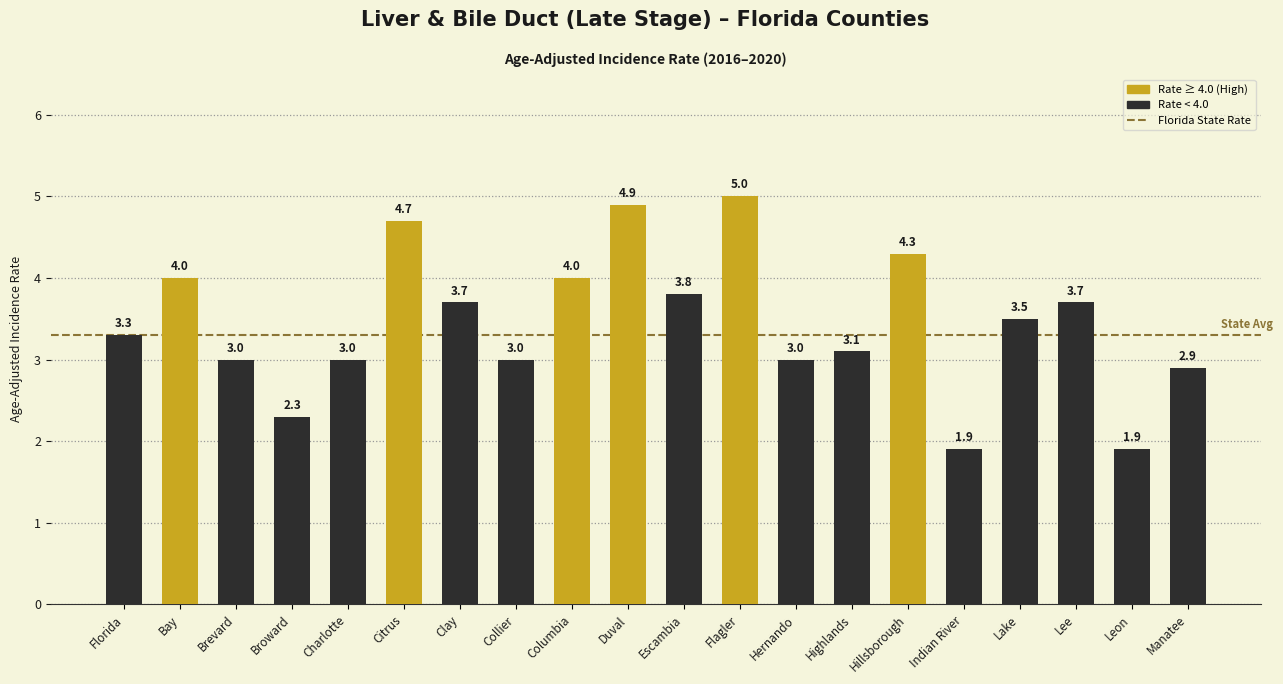

Which label corresponds to the largest value in the chart?

Flagler